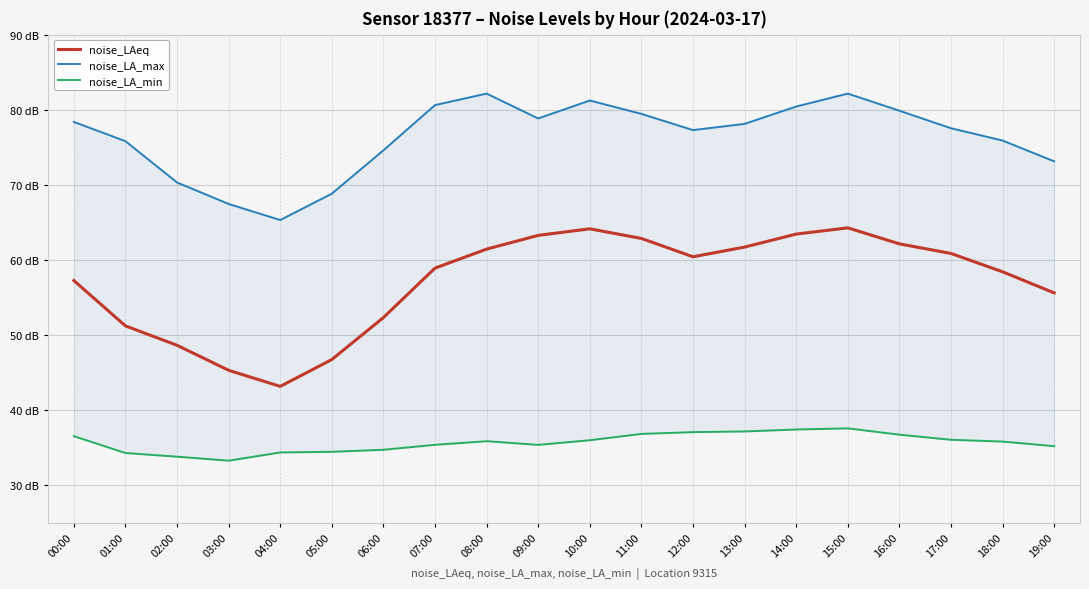

How many interior local valleys does the noise_LA_max series have?

3